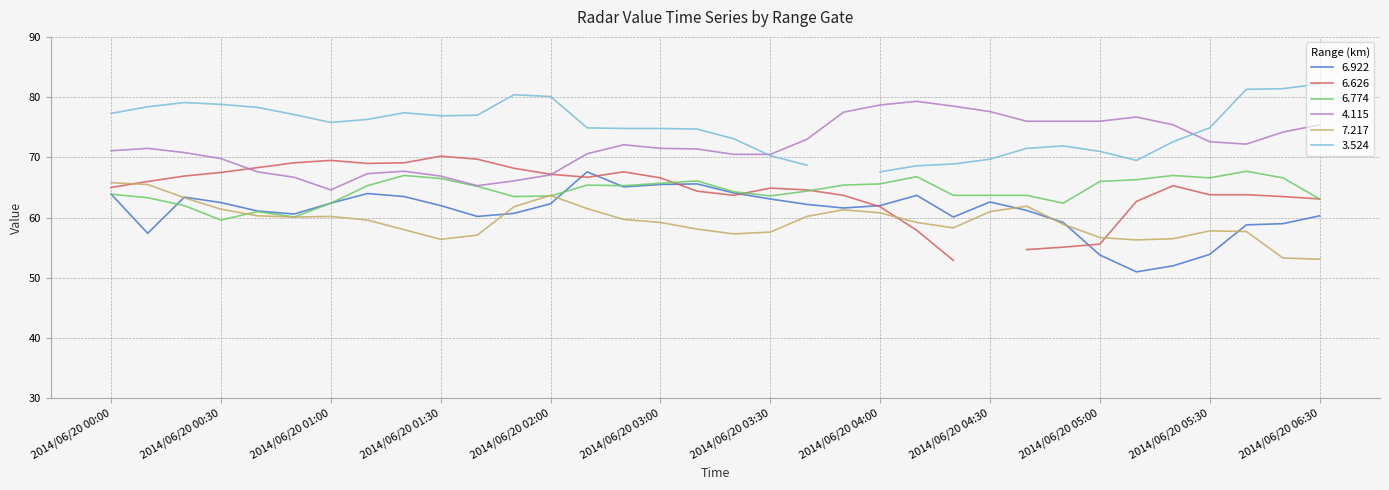

True or false: 4.115 and 6.922 cross at least once.

False